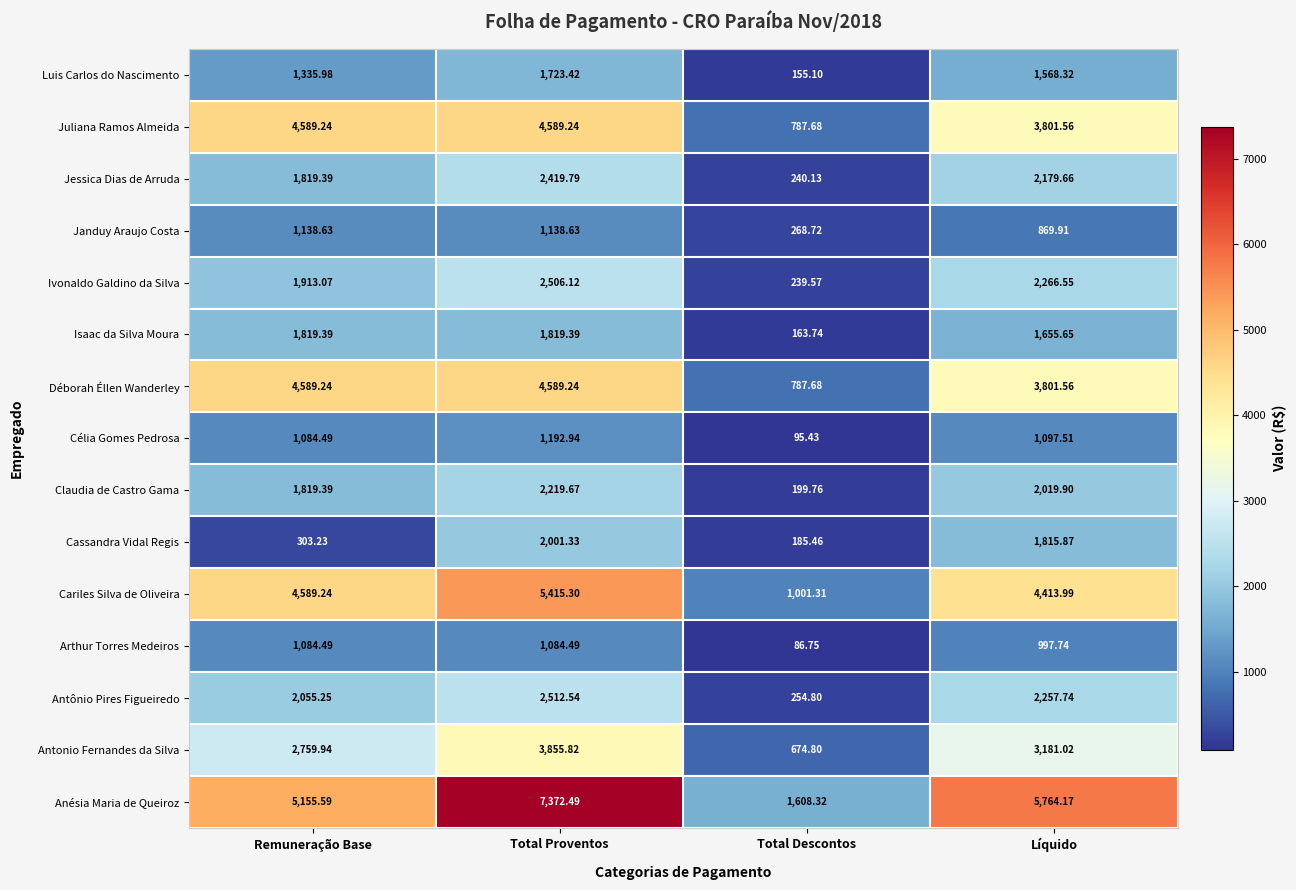

At which label does Juliana Ramos Almeida first exceed 4589?

Remuneração Base